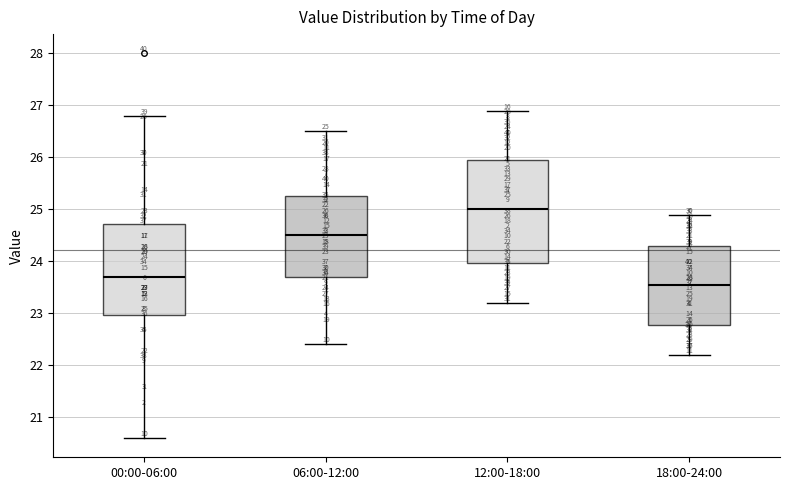

Which box has the lowest median line?

18:00-24:00